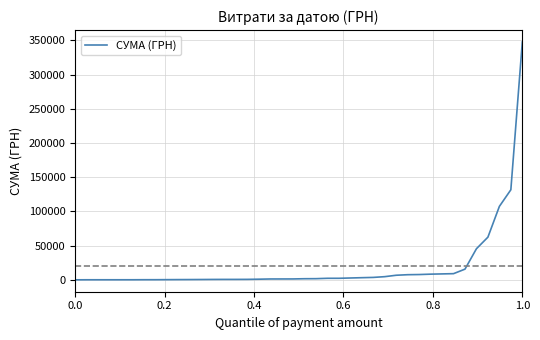

What is the maximum value shown in the chart?

347609.8